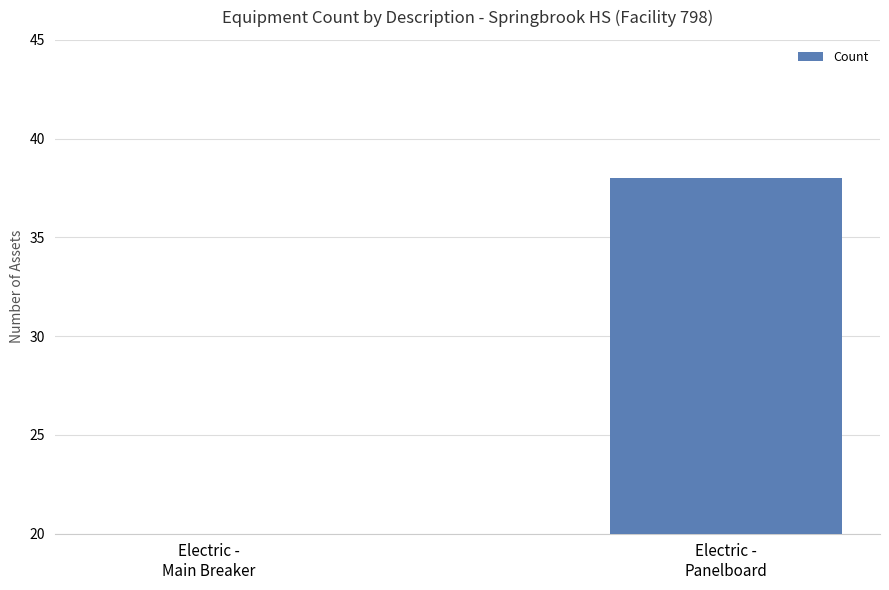

What is the value of the 1st bar from the left?

2